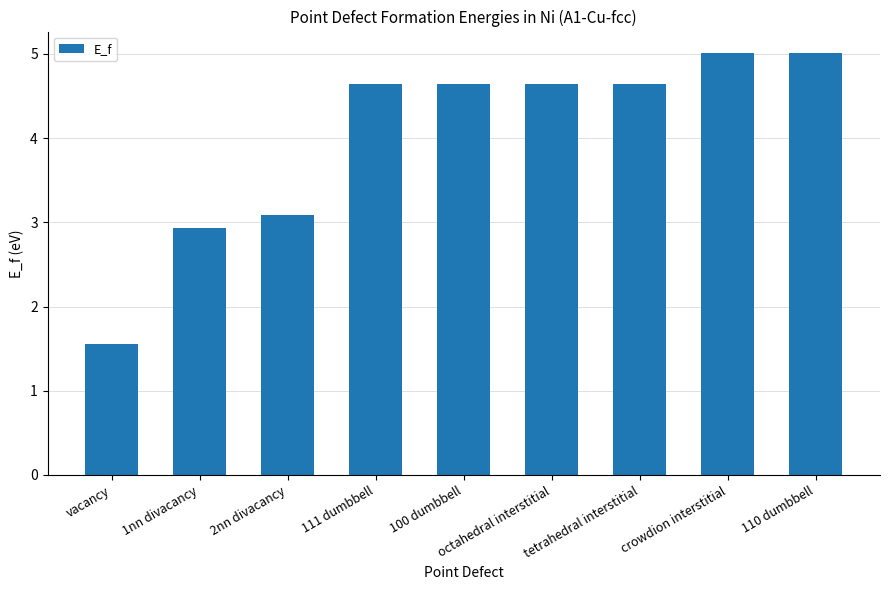

What is the minimum value shown in the chart?

1.6